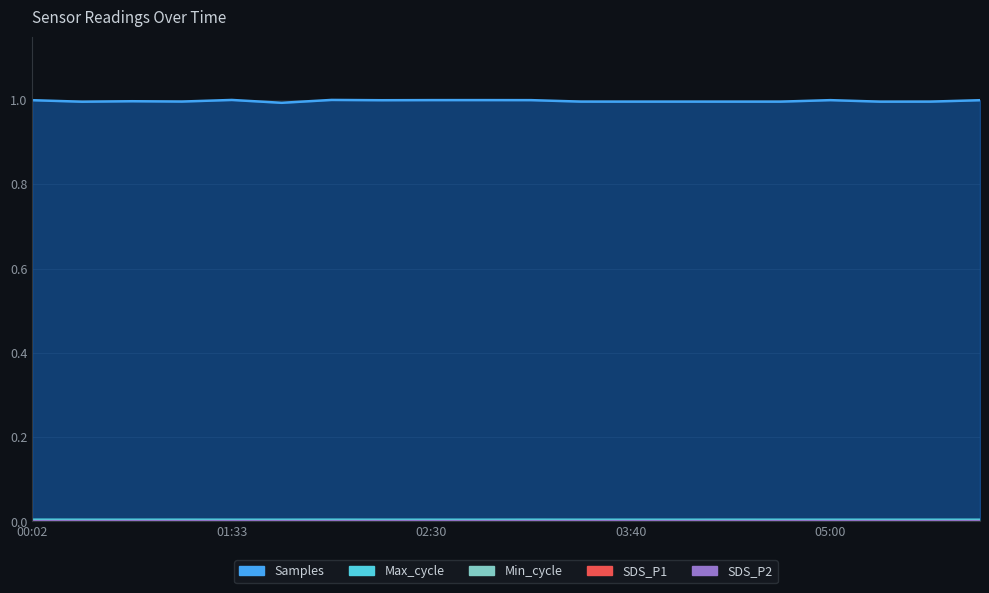

Does the chart display data point markers on the line(s)?

No